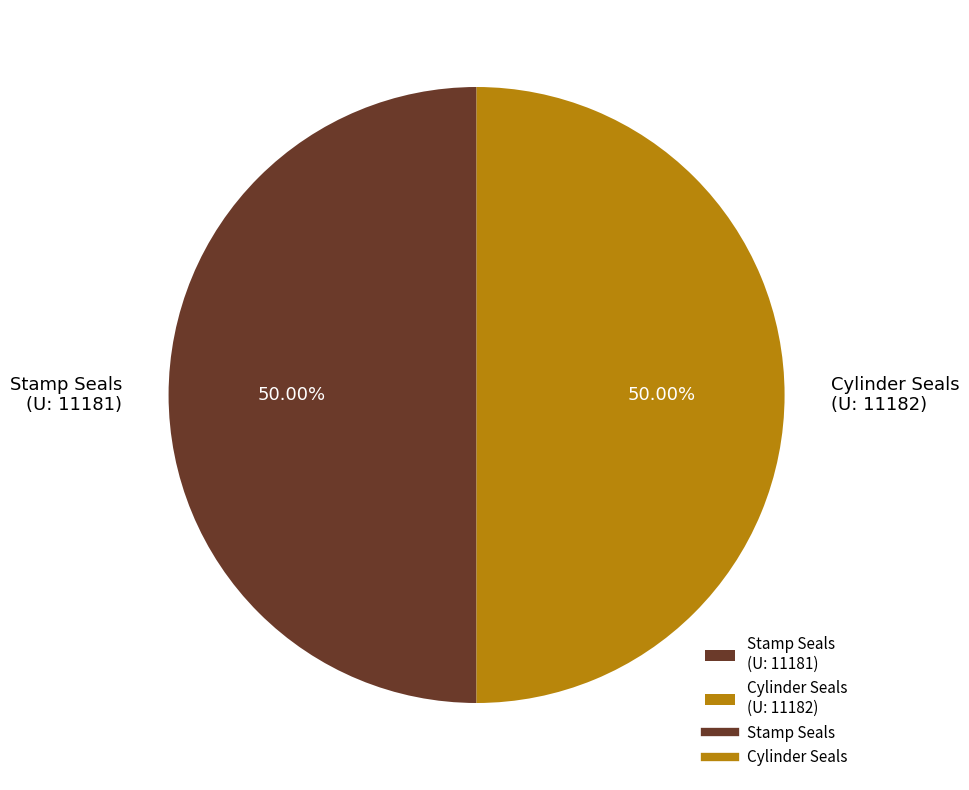

What is the ratio of the value at Stamp Seals (U: 11181) to the value at Cylinder Seals (U: 11182)?

1.0